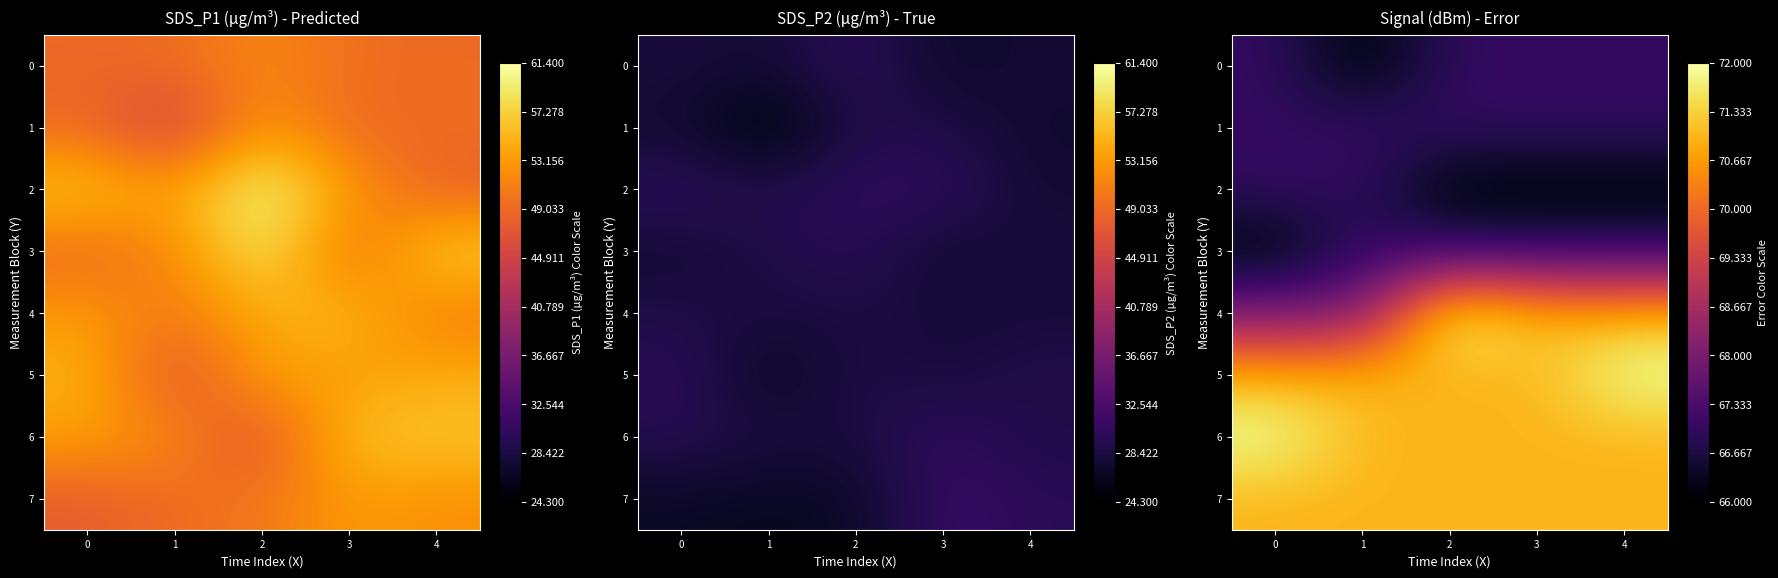

At which label is 4 closest to 70?

3